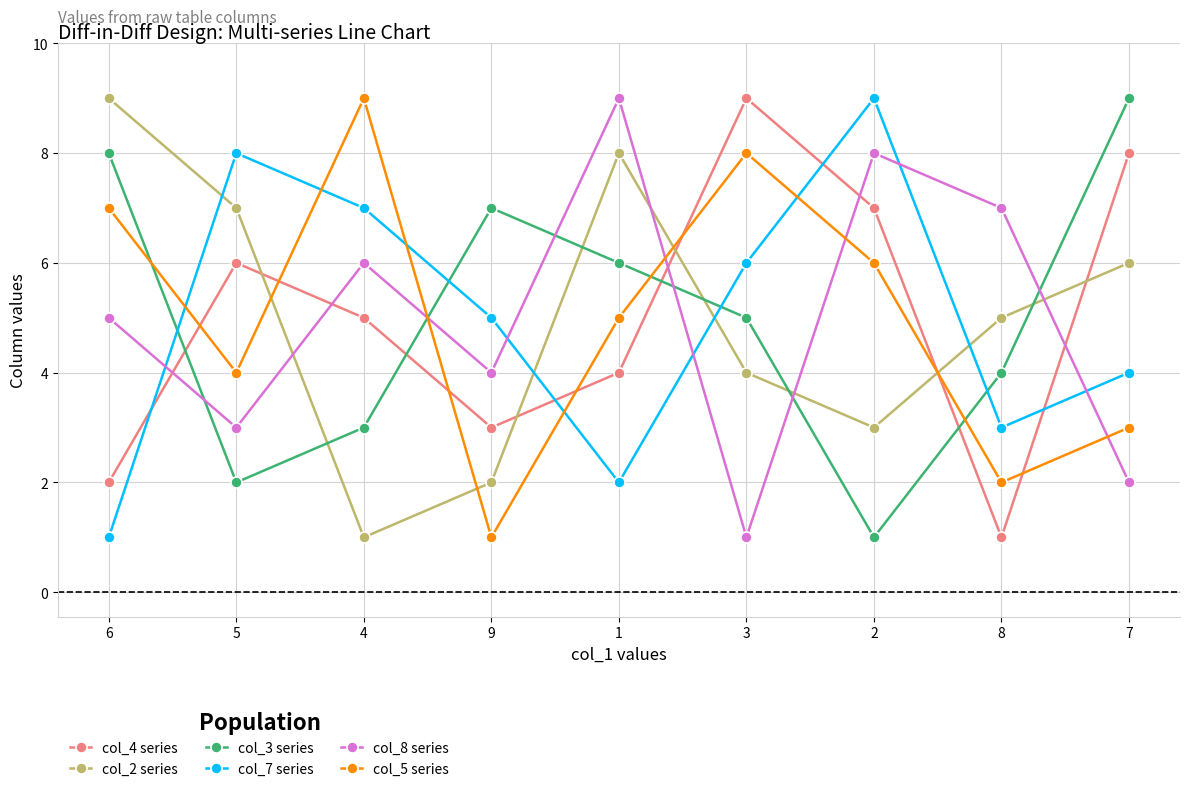

Where is the first local minimum for col_3 series?

5